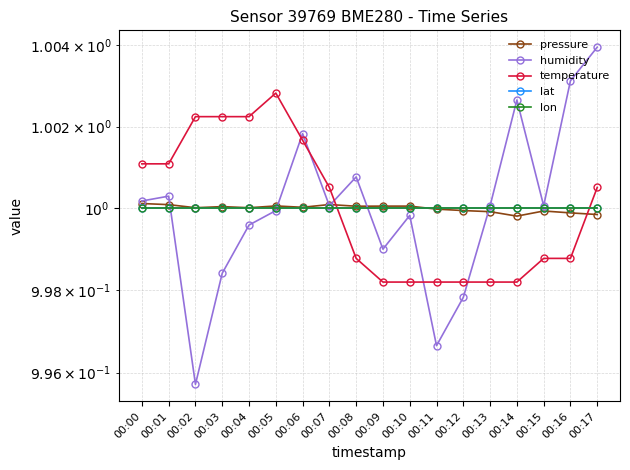

At which category is the sum across all series the highest?

00:17